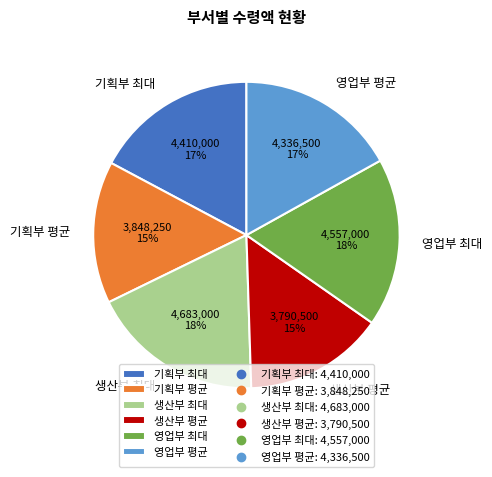

To the nearest percent, what is the difference between the largest and smallest slice percentages?

3%